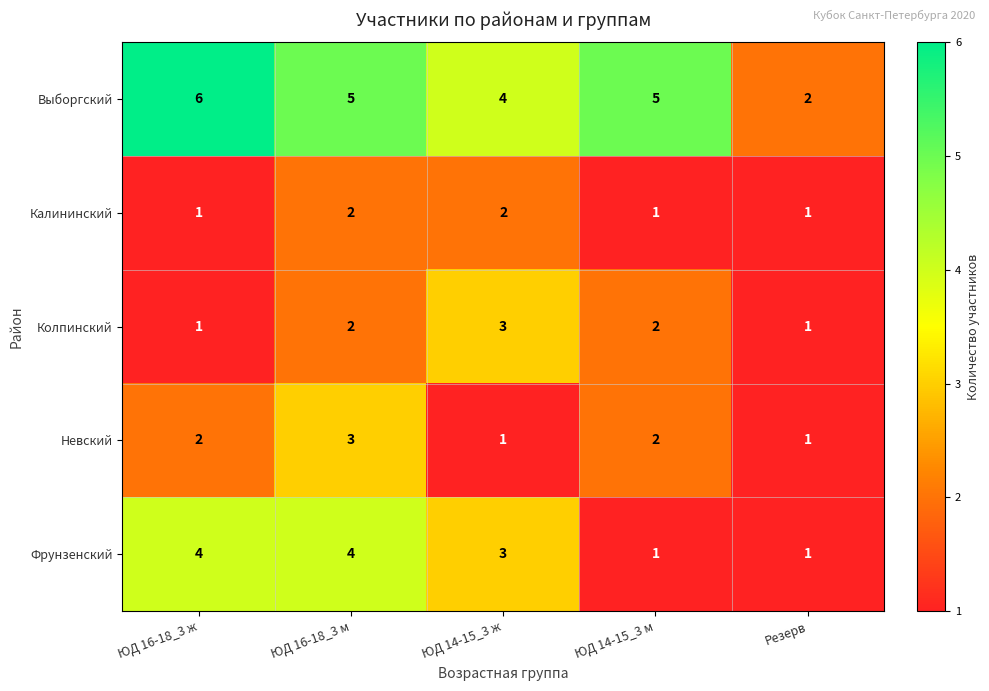

The Фрунзенский series shows 1 at ЮД 14-15_3 м. True or false?

True